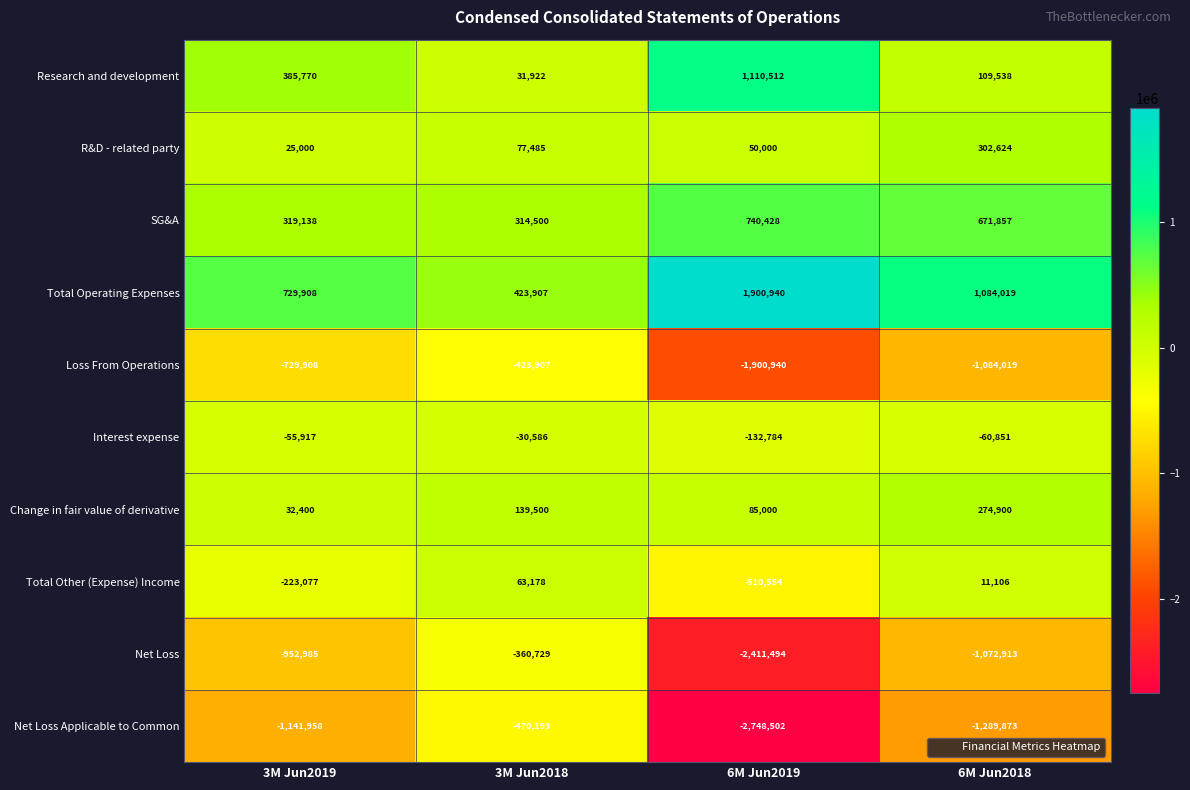

What is the approximate value of Total Operating Expenses at 3M Jun2019, to the nearest 10?

729910